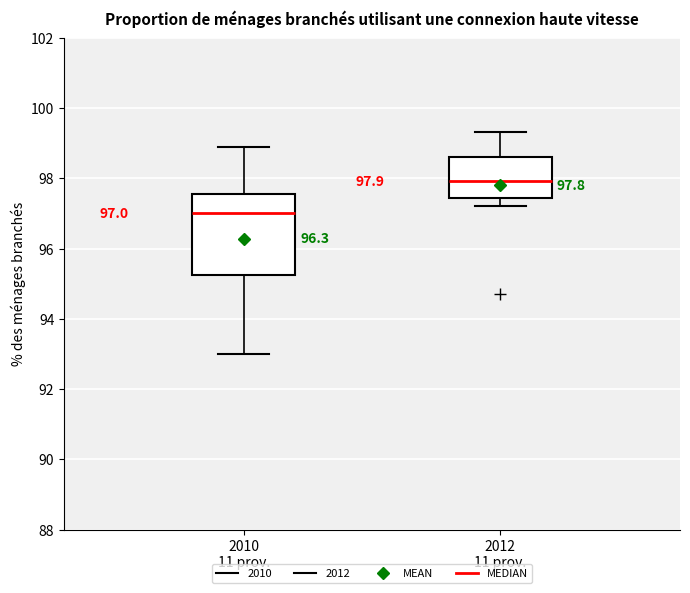

Which box is the tallest, from its lower edge to its upper edge?

2010 11 prov.